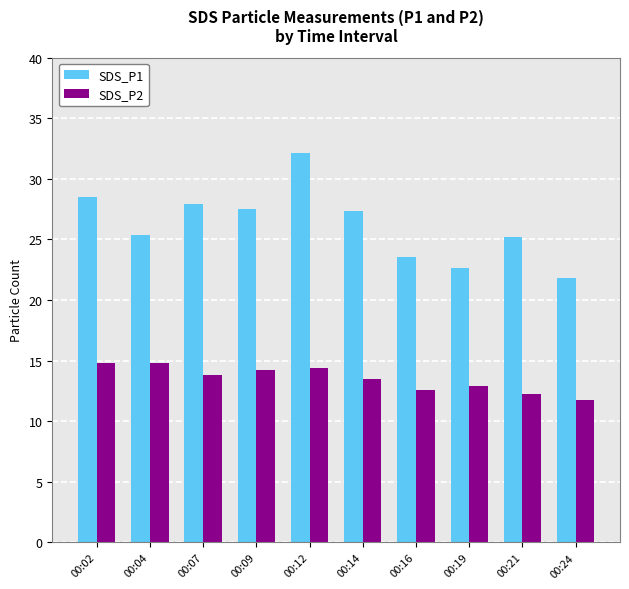

Are the bars horizontal?

No